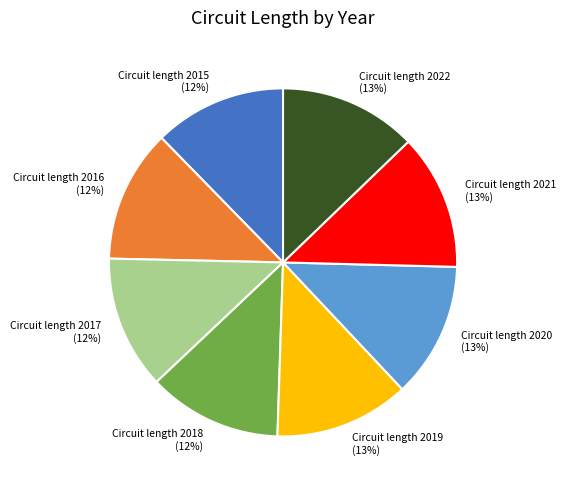

Approximately how many times larger is the value at Circuit length 2019 (13%) compared to Circuit length 2020 (13%)?

1.0